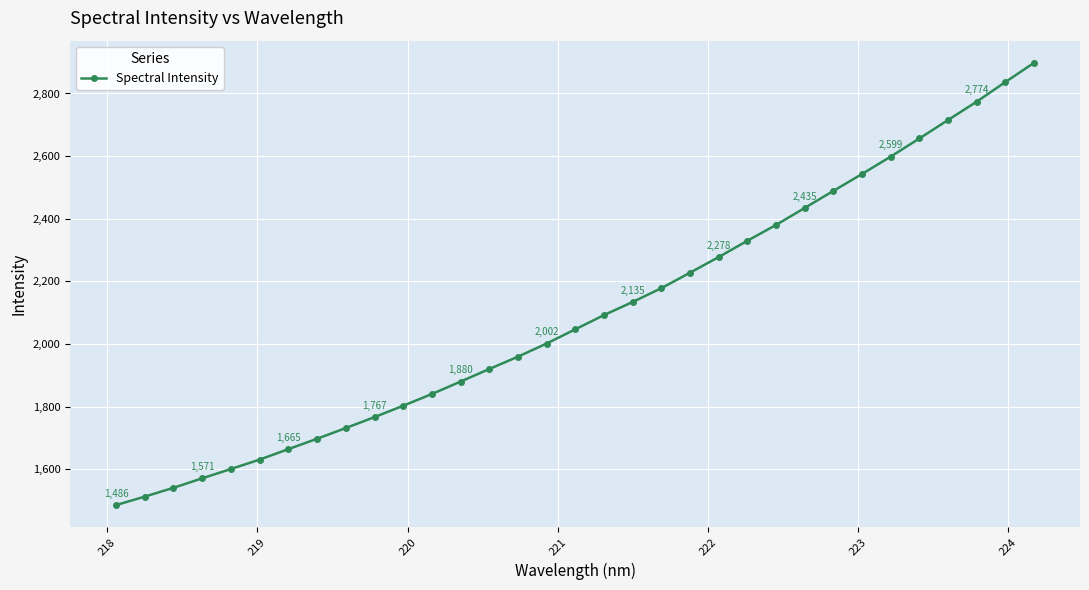

What is the value of the 16th point from the left?

2001.8